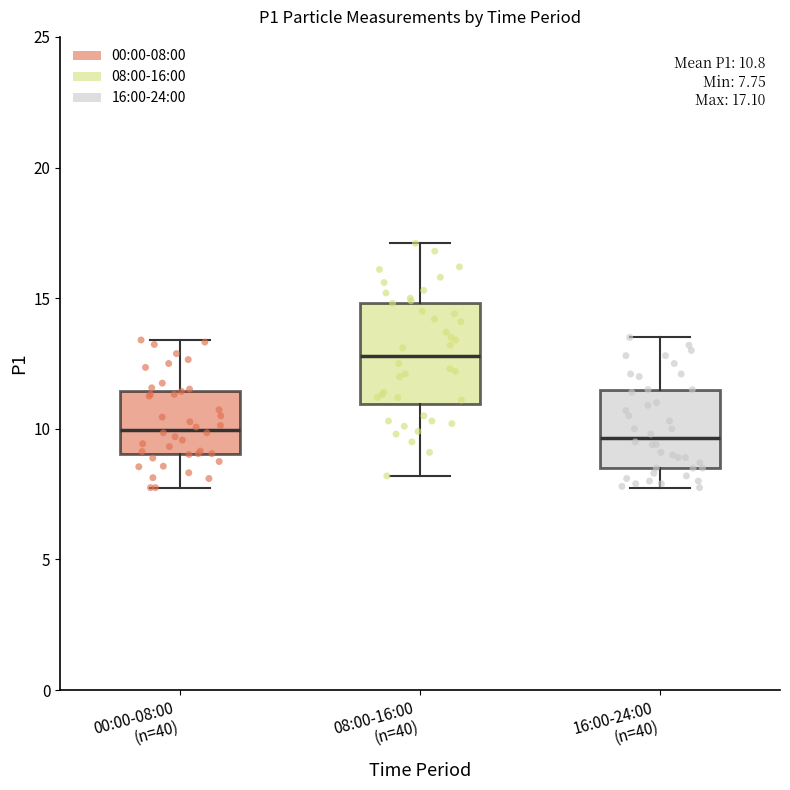

Which box is the tallest, from its lower edge to its upper edge?

08:00-16:00 (n=40)